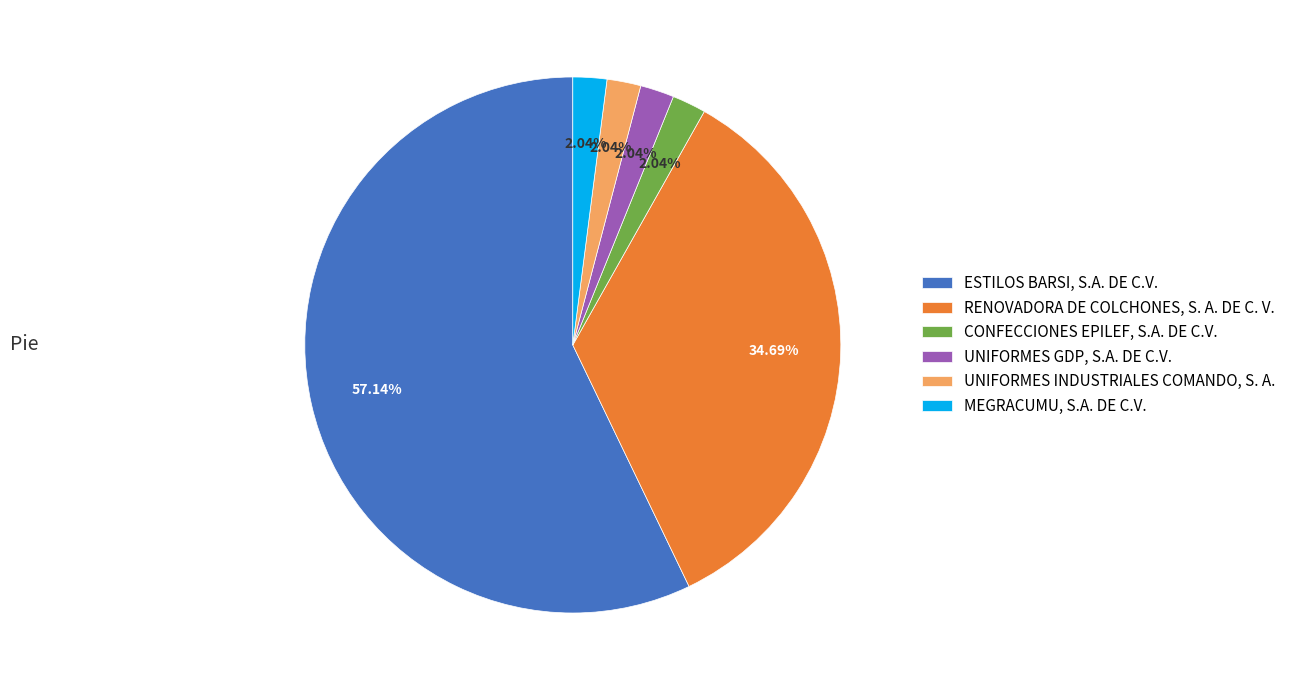

How many slices are in this pie chart?

6